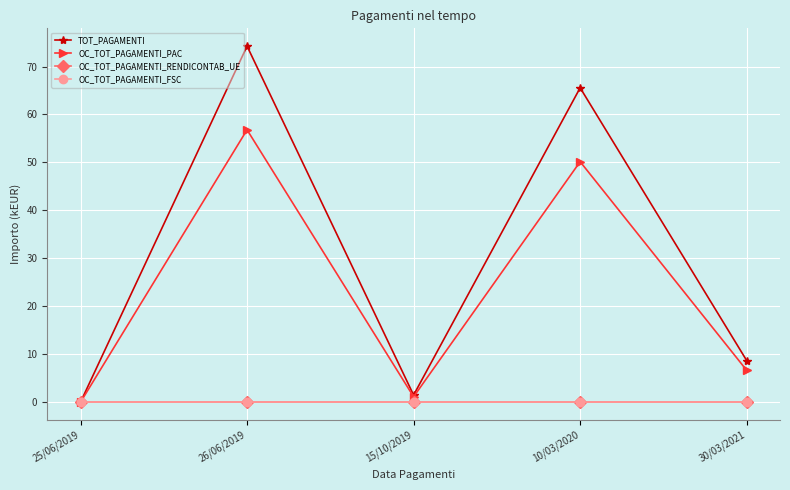

Which category has the lowest value across all series?

25/06/2019